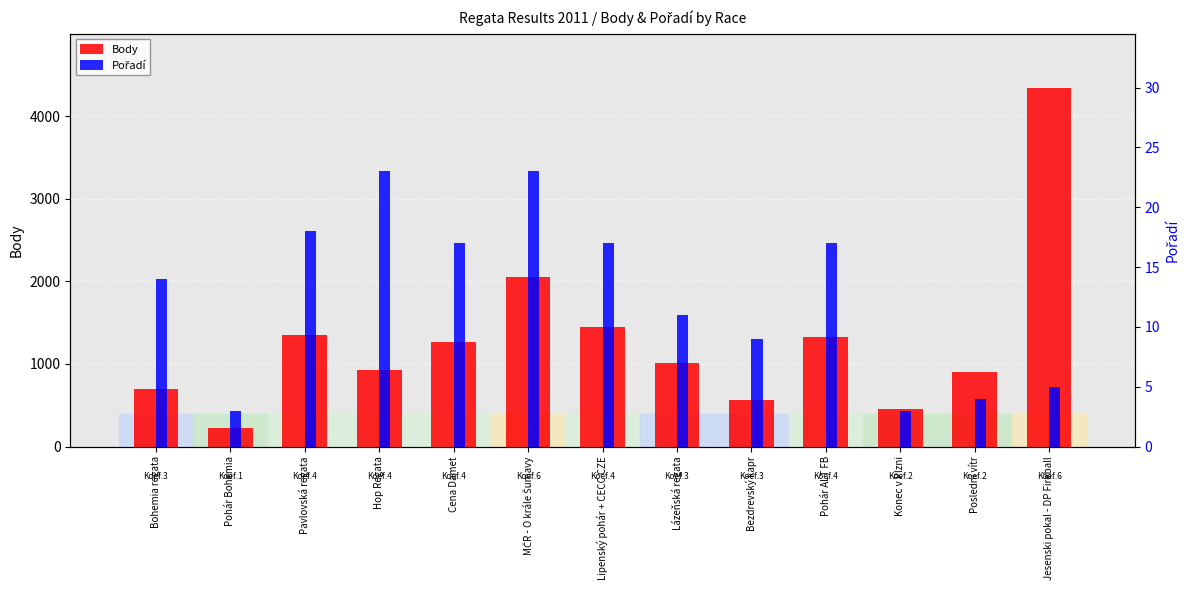

List the labels in order of Body value, smallest first.

Pohár Bohemia, Konec v Plzni, Bezdrevský kapr, Bohemia regata, Poslední vítr, Hop Regata, Lázeňská regata, Cena Damet, Pohár ALT FB, Pavlovská regata, Lipenský pohár + CECC CZE, MČR - O krále Šumavy, Jesenski pokal - DP Fireball